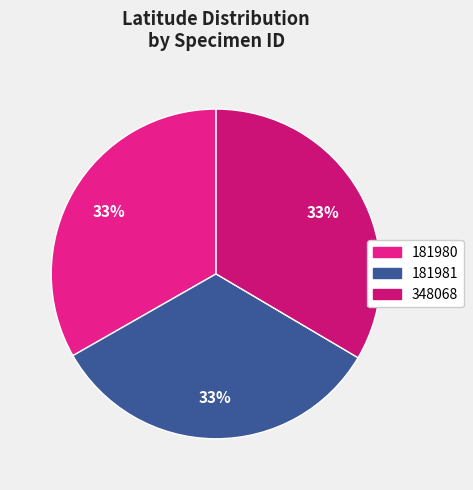

To the nearest percent, what is the combined percentage of 181981 and 181980?

67%